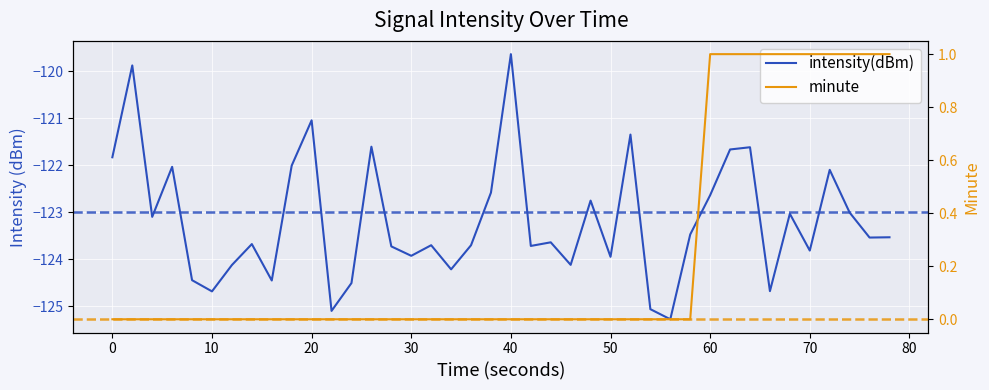

What is the average value of the intensity(dBm) series?

-123.2